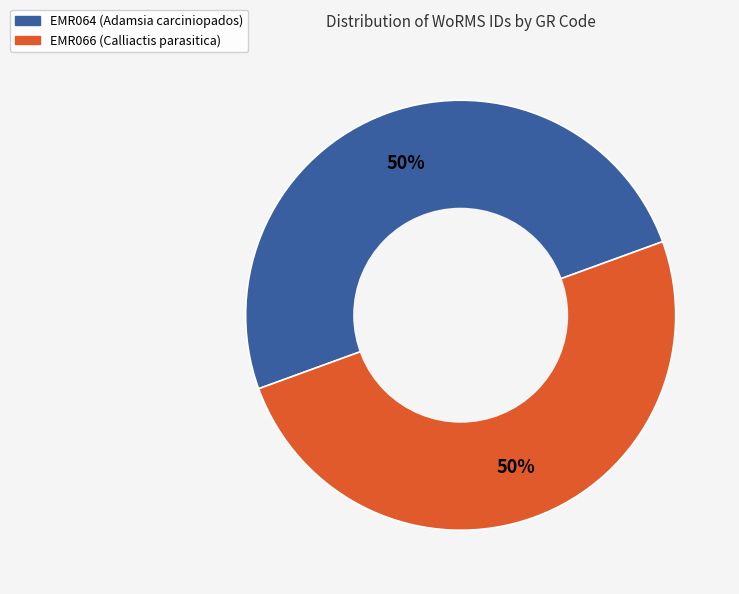

What is the ratio of the value at EMR064 (Adamsia carciniopados) to the value at EMR066 (Calliactis parasitica)?

1.0